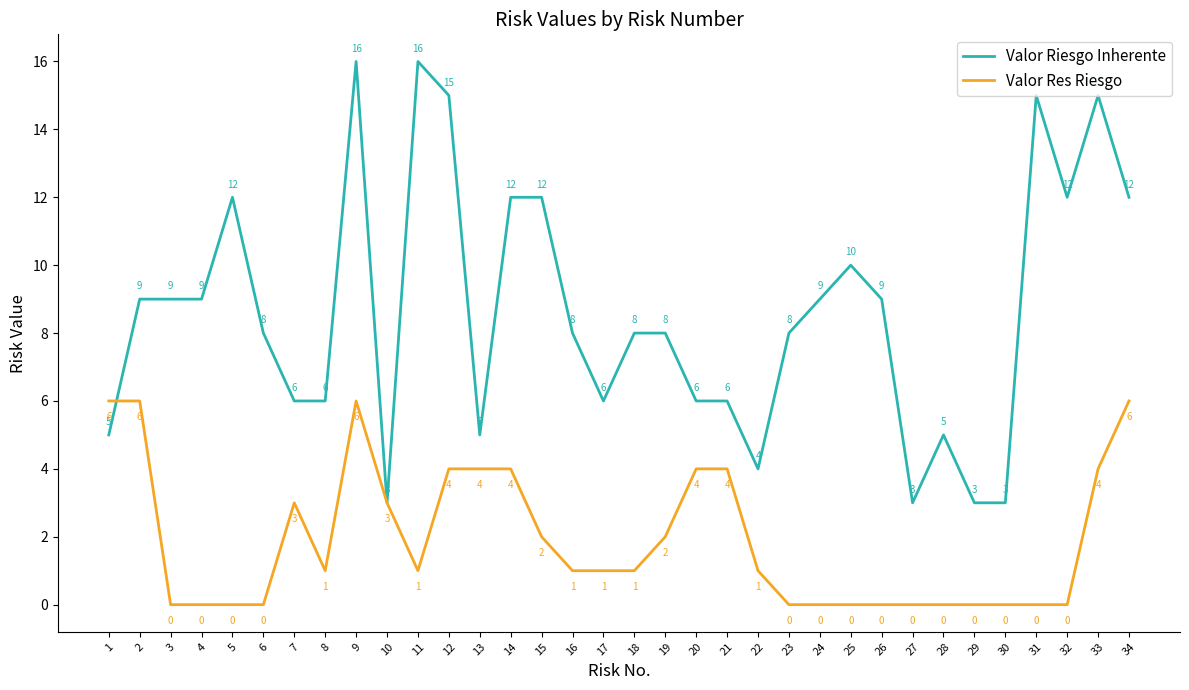

What value does the Valor Riesgo Inherente series have at 26?

9